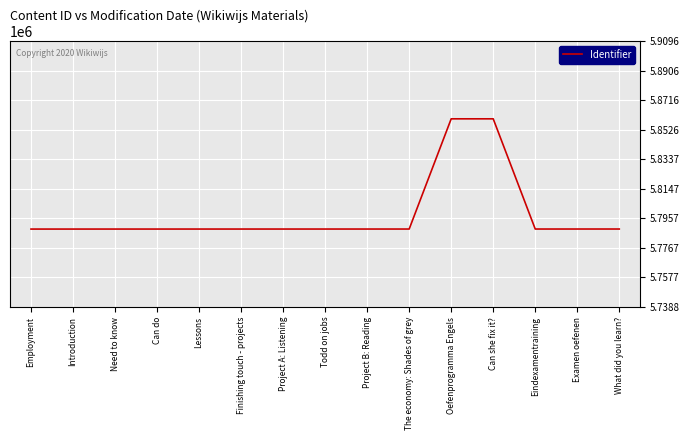

What is the average value?

5798222